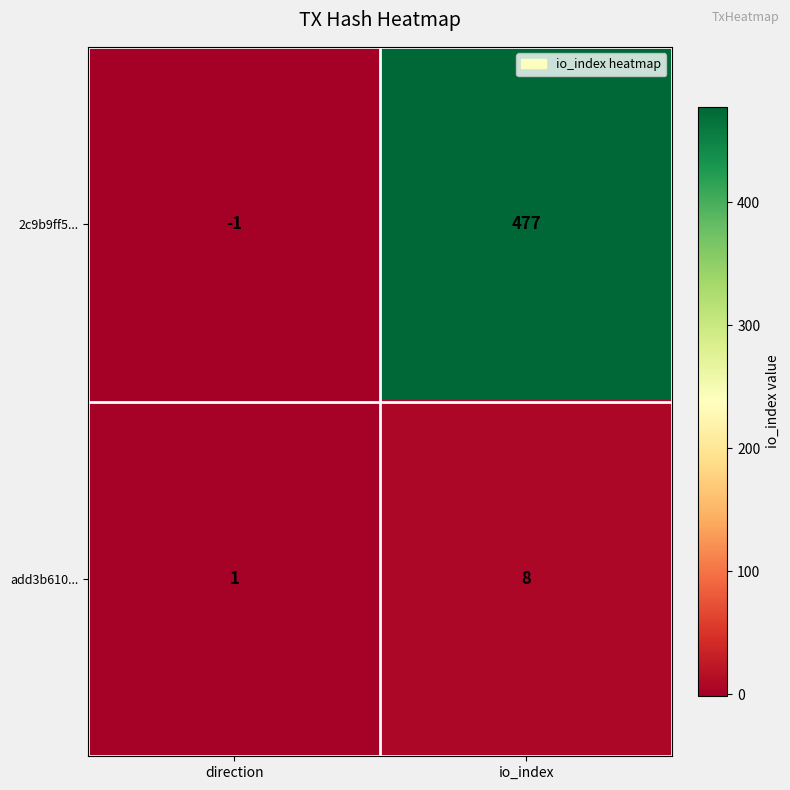

Reading left to right, transcribe all the data shown in this chart.

2c9b9ff5...: -1	477
add3b610...: 1	8